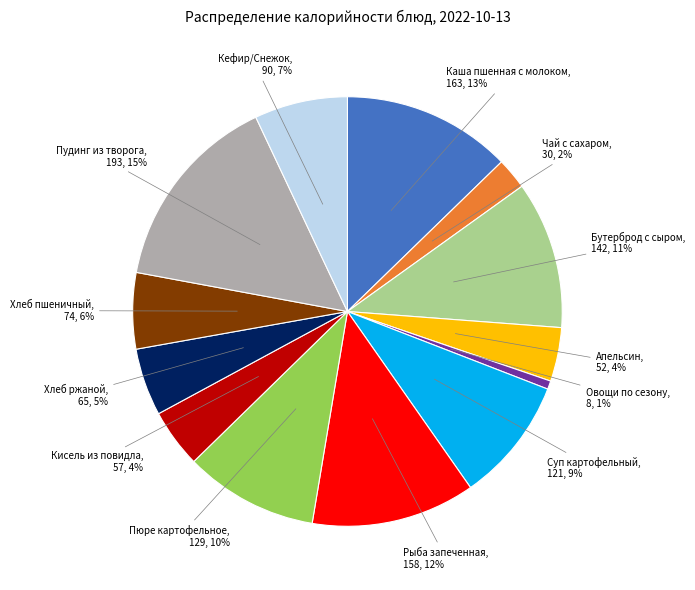

Which has a higher value, Кисель из повидла or Кефир/Снежок?

Кефир/Снежок